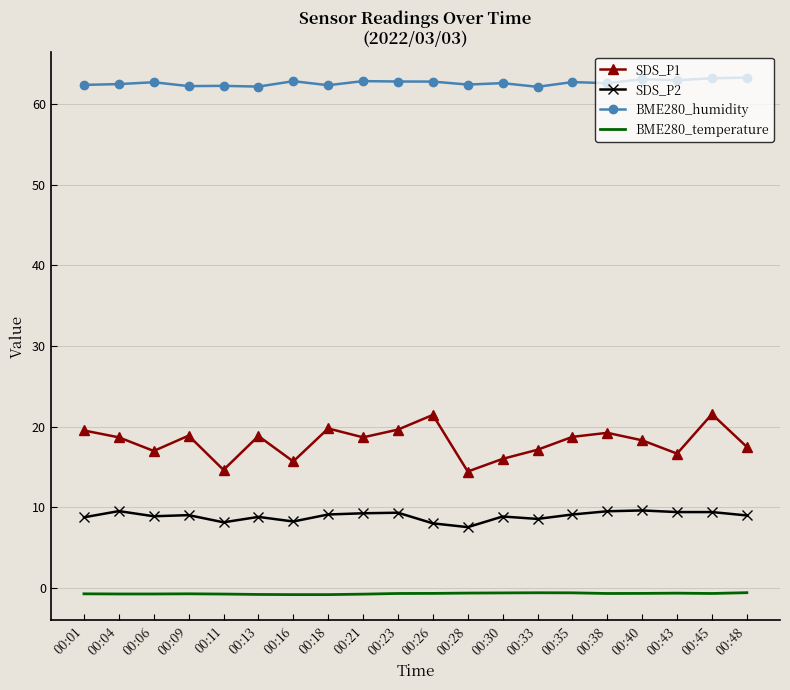

Is it true that BME280_humidity equals 62.9 at 00:21?

True